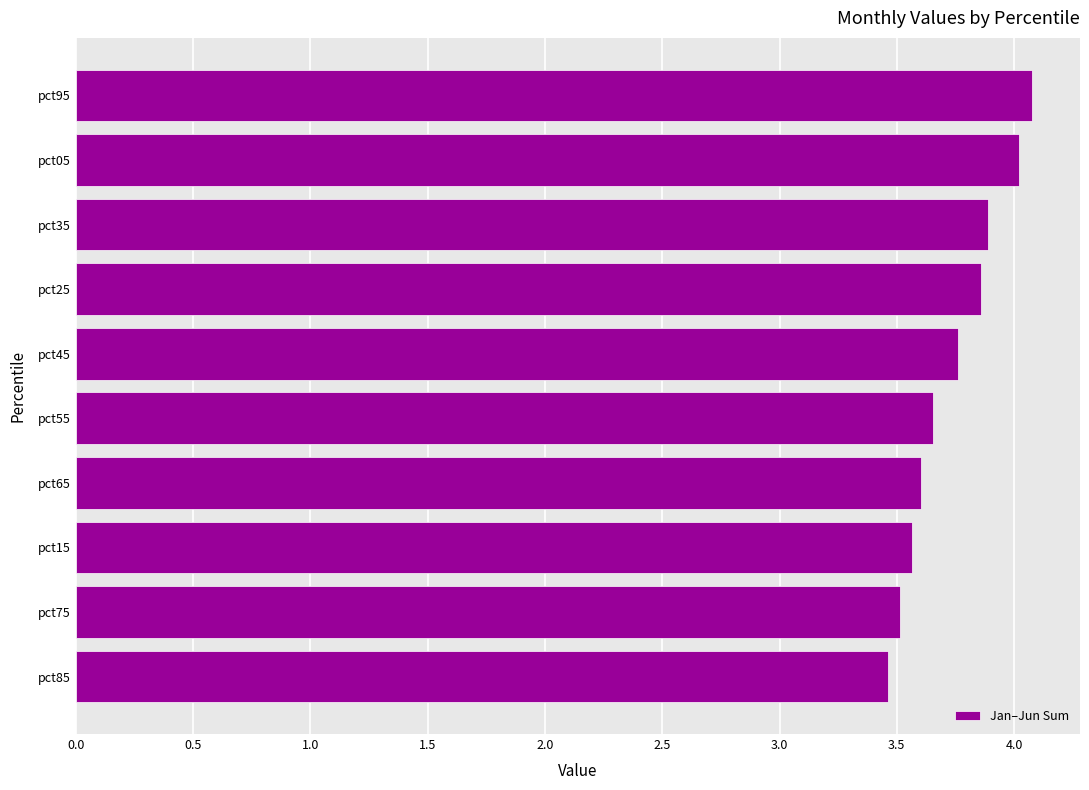

What is the approximate value at pct85?

3.5